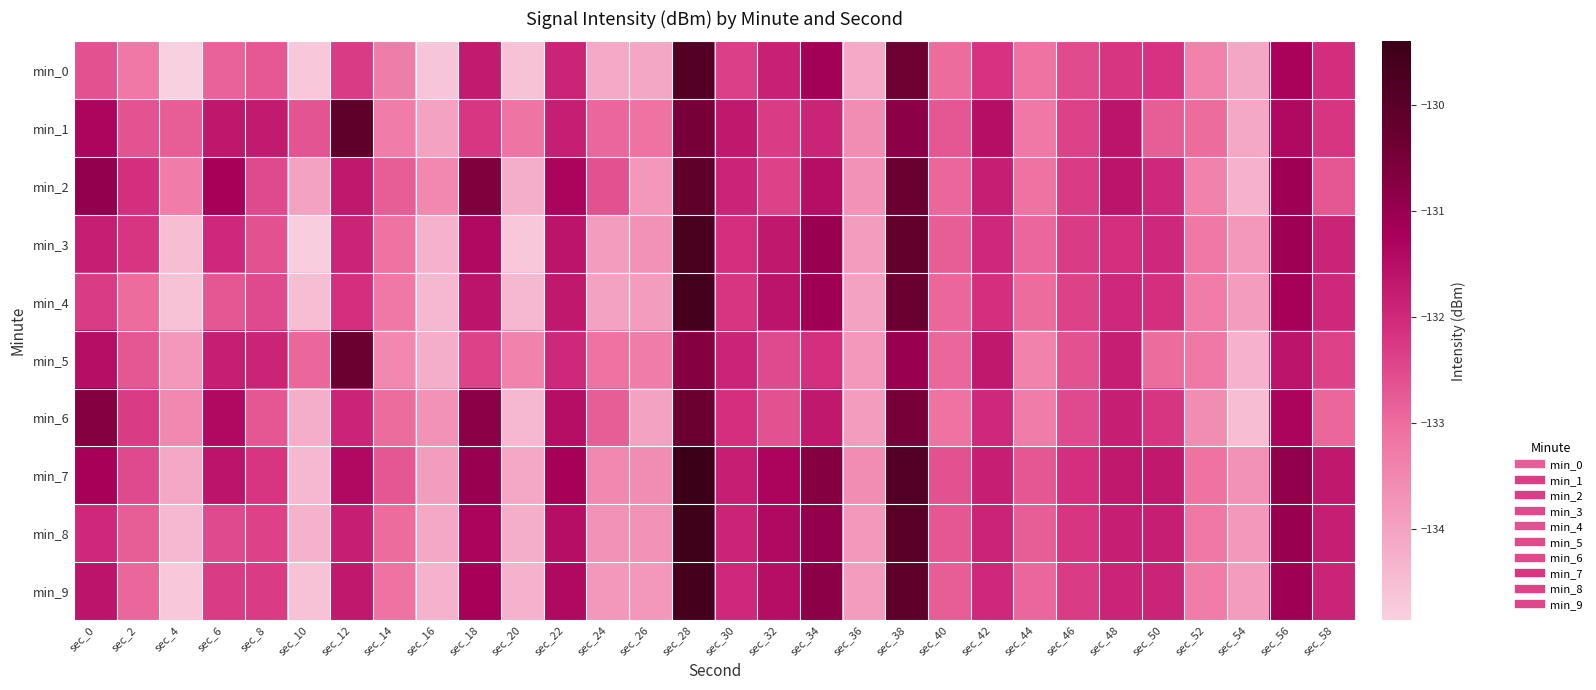

Reading left to right, extract all data points from this chart.

min_0: sec_0=-132.6	sec_2=-133.2	sec_4=-134.9	sec_6=-132.9	sec_8=-132.7	sec_10=-134.7	sec_12=-132.3	sec_14=-133.3	sec_16=-134.7	sec_18=-131.7	sec_20=-134.6	sec_22=-131.9	sec_24=-134.1	sec_26=-134.1	sec_28=-129.9	sec_30=-132.3	sec_32=-131.9	sec_34=-131.2	sec_36=-134.1	sec_38=-130.4	sec_40=-133.0	sec_42=-132.2	sec_44=-133.1	sec_46=-132.5	sec_48=-132.2	sec_50=-132.2	sec_52=-133.4	sec_54=-134.1	sec_56=-131.3	sec_58=-132.1
min_1: sec_0=-131.3	sec_2=-132.6	sec_4=-132.8	sec_6=-131.7	sec_8=-131.7	sec_10=-132.7	sec_12=-130.1	sec_14=-133.3	sec_16=-134.0	sec_18=-132.2	sec_20=-133.2	sec_22=-131.8	sec_24=-132.9	sec_26=-133.1	sec_28=-130.5	sec_30=-131.7	sec_32=-132.3	sec_34=-131.9	sec_36=-133.6	sec_38=-130.8	sec_40=-132.7	sec_42=-131.5	sec_44=-133.2	sec_46=-132.4	sec_48=-131.6	sec_50=-132.8	sec_52=-133.0	sec_54=-134.1	sec_56=-131.4	sec_58=-132.2
min_2: sec_0=-130.9	sec_2=-132.1	sec_4=-133.3	sec_6=-131.2	sec_8=-132.5	sec_10=-134.0	sec_12=-131.7	sec_14=-132.8	sec_16=-133.5	sec_18=-130.6	sec_20=-134.2	sec_22=-131.3	sec_24=-132.6	sec_26=-133.8	sec_28=-130.1	sec_30=-131.9	sec_32=-132.4	sec_34=-131.5	sec_36=-133.7	sec_38=-130.3	sec_40=-132.9	sec_42=-131.8	sec_44=-133.1	sec_46=-132.3	sec_48=-131.6	sec_50=-132.0	sec_52=-133.4	sec_54=-134.3	sec_56=-131.1	sec_58=-132.7
min_3: sec_0=-131.8	sec_2=-132.2	sec_4=-134.5	sec_6=-132.0	sec_8=-132.6	sec_10=-134.8	sec_12=-131.9	sec_14=-133.1	sec_16=-134.3	sec_18=-131.4	sec_20=-134.7	sec_22=-131.6	sec_24=-133.9	sec_26=-133.7	sec_28=-129.7	sec_30=-132.1	sec_32=-131.7	sec_34=-131.0	sec_36=-133.9	sec_38=-130.2	sec_40=-132.8	sec_42=-132.0	sec_44=-132.9	sec_46=-132.3	sec_48=-132.1	sec_50=-132.0	sec_52=-133.2	sec_54=-133.8	sec_56=-131.1	sec_58=-131.9
min_4: sec_0=-132.3	sec_2=-133.0	sec_4=-134.6	sec_6=-132.7	sec_8=-132.5	sec_10=-134.5	sec_12=-132.1	sec_14=-133.2	sec_16=-134.4	sec_18=-131.6	sec_20=-134.4	sec_22=-131.7	sec_24=-134.0	sec_26=-133.9	sec_28=-129.6	sec_30=-132.2	sec_32=-131.6	sec_34=-131.1	sec_36=-134.0	sec_38=-130.3	sec_40=-132.9	sec_42=-132.1	sec_44=-133.0	sec_46=-132.4	sec_48=-132.0	sec_50=-132.1	sec_52=-133.3	sec_54=-133.9	sec_56=-131.2	sec_58=-132.0
min_5: sec_0=-131.5	sec_2=-132.7	sec_4=-133.8	sec_6=-131.8	sec_8=-131.9	sec_10=-132.9	sec_12=-130.3	sec_14=-133.5	sec_16=-134.2	sec_18=-132.4	sec_20=-133.4	sec_22=-132.0	sec_24=-133.1	sec_26=-133.3	sec_28=-130.7	sec_30=-131.9	sec_32=-132.5	sec_34=-132.1	sec_36=-133.8	sec_38=-131.0	sec_40=-132.9	sec_42=-131.7	sec_44=-133.4	sec_46=-132.6	sec_48=-131.8	sec_50=-133.0	sec_52=-133.2	sec_54=-134.3	sec_56=-131.6	sec_58=-132.4
min_6: sec_0=-130.7	sec_2=-132.3	sec_4=-133.5	sec_6=-131.4	sec_8=-132.7	sec_10=-134.2	sec_12=-131.9	sec_14=-133.0	sec_16=-133.7	sec_18=-130.8	sec_20=-134.4	sec_22=-131.5	sec_24=-132.8	sec_26=-134.0	sec_28=-130.3	sec_30=-132.1	sec_32=-132.6	sec_34=-131.7	sec_36=-133.9	sec_38=-130.5	sec_40=-133.1	sec_42=-132.0	sec_44=-133.3	sec_46=-132.5	sec_48=-131.8	sec_50=-132.2	sec_52=-133.6	sec_54=-134.5	sec_56=-131.3	sec_58=-132.9
min_7: sec_0=-131.2	sec_2=-132.5	sec_4=-134.1	sec_6=-131.6	sec_8=-132.2	sec_10=-134.4	sec_12=-131.4	sec_14=-132.7	sec_16=-133.9	sec_18=-131.0	sec_20=-134.1	sec_22=-131.2	sec_24=-133.5	sec_26=-133.6	sec_28=-129.4	sec_30=-131.8	sec_32=-131.3	sec_34=-130.7	sec_36=-133.6	sec_38=-129.9	sec_40=-132.6	sec_42=-131.8	sec_44=-132.7	sec_46=-132.1	sec_48=-131.7	sec_50=-131.7	sec_52=-133.1	sec_54=-133.7	sec_56=-130.9	sec_58=-131.7
min_8: sec_0=-132.0	sec_2=-132.8	sec_4=-134.4	sec_6=-132.5	sec_8=-132.4	sec_10=-134.3	sec_12=-131.8	sec_14=-133.0	sec_16=-134.1	sec_18=-131.3	sec_20=-134.2	sec_22=-131.5	sec_24=-133.7	sec_26=-133.7	sec_28=-129.5	sec_30=-131.9	sec_32=-131.4	sec_34=-130.9	sec_36=-133.8	sec_38=-130.0	sec_40=-132.7	sec_42=-131.9	sec_44=-132.8	sec_46=-132.2	sec_48=-131.8	sec_50=-131.8	sec_52=-133.2	sec_54=-133.8	sec_56=-131.0	sec_58=-131.8
min_9: sec_0=-131.6	sec_2=-132.9	sec_4=-134.7	sec_6=-132.3	sec_8=-132.3	sec_10=-134.6	sec_12=-131.7	sec_14=-133.1	sec_16=-134.3	sec_18=-131.2	sec_20=-134.3	sec_22=-131.4	sec_24=-133.8	sec_26=-133.8	sec_28=-129.6	sec_30=-132.0	sec_32=-131.5	sec_34=-130.8	sec_36=-133.9	sec_38=-130.1	sec_40=-132.8	sec_42=-132.0	sec_44=-132.9	sec_46=-132.3	sec_48=-131.9	sec_50=-131.9	sec_52=-133.3	sec_54=-133.9	sec_56=-131.1	sec_58=-131.9